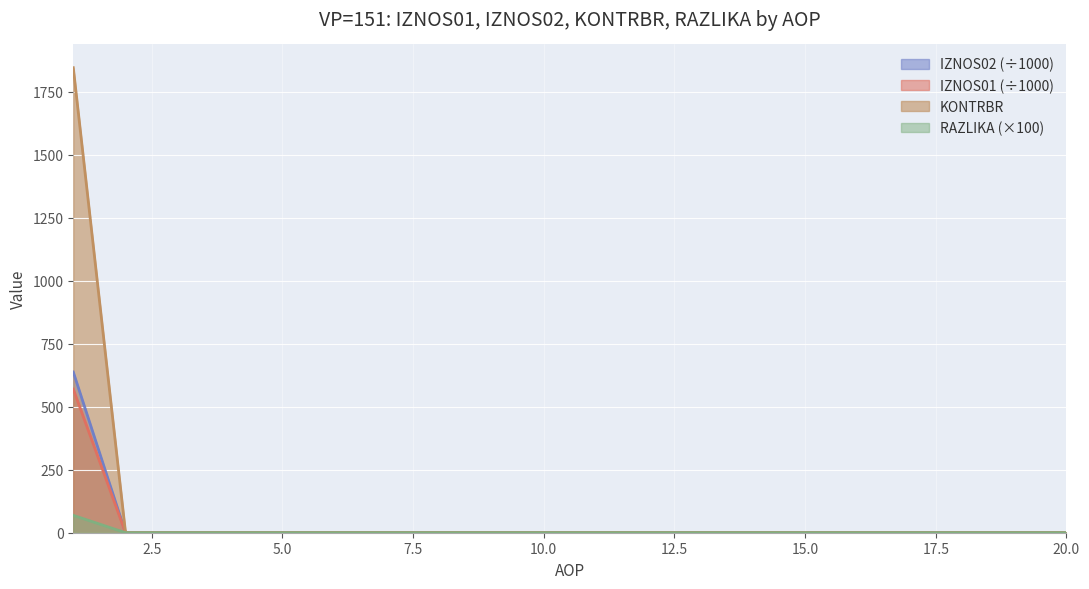

How many lines are shown in the chart?

4